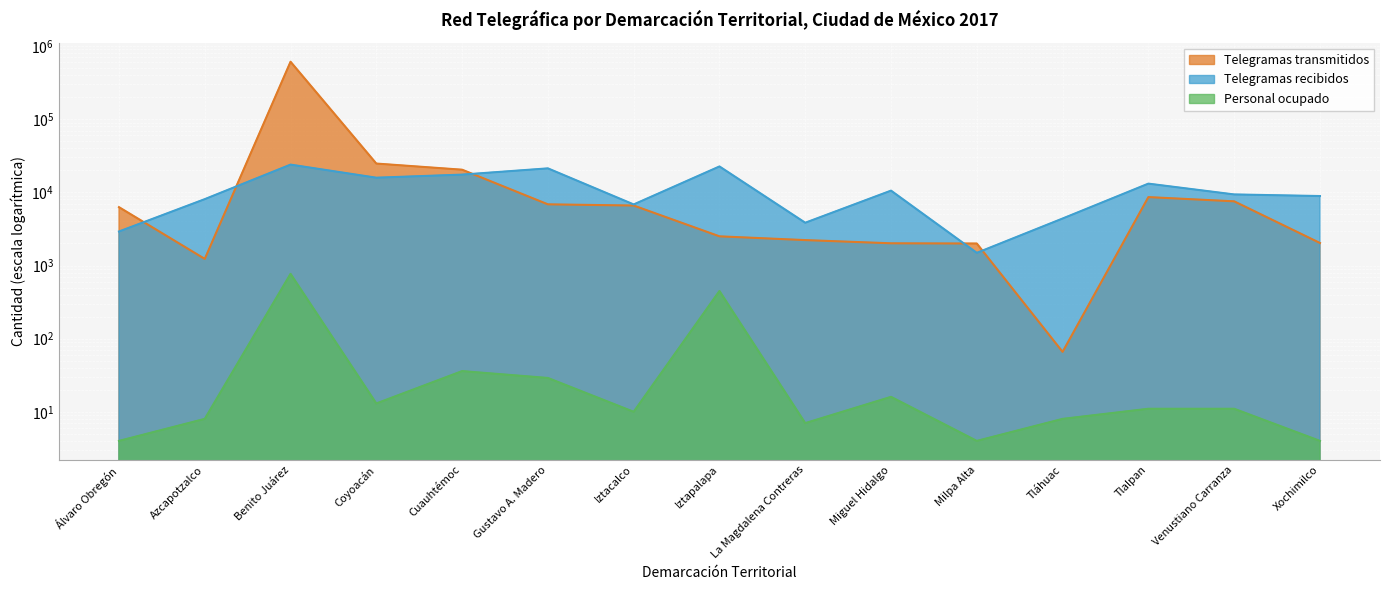

The Telegramas recibidos series shows 12702 at Xochimilco. True or false?

False